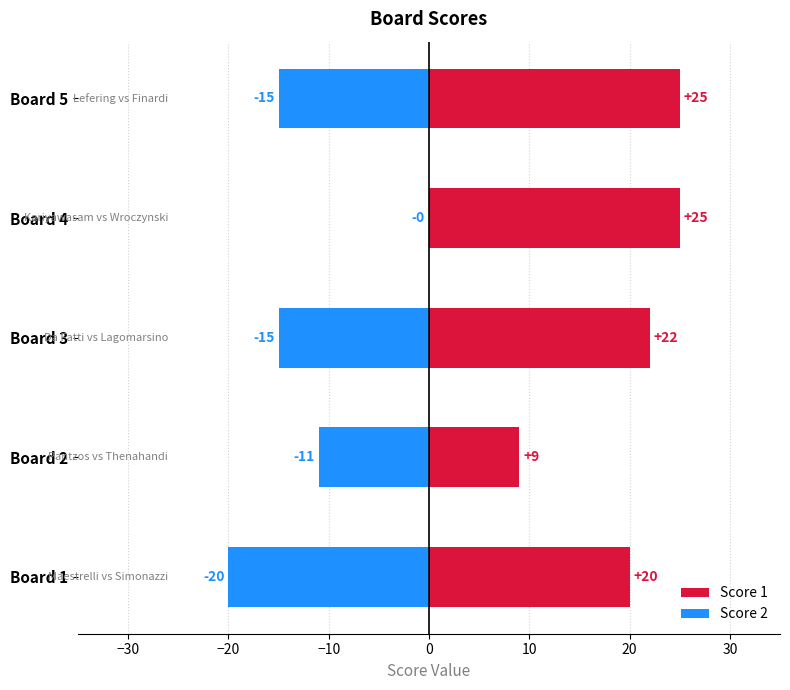

What are all the series names shown in the legend?

Score 1, Score 2